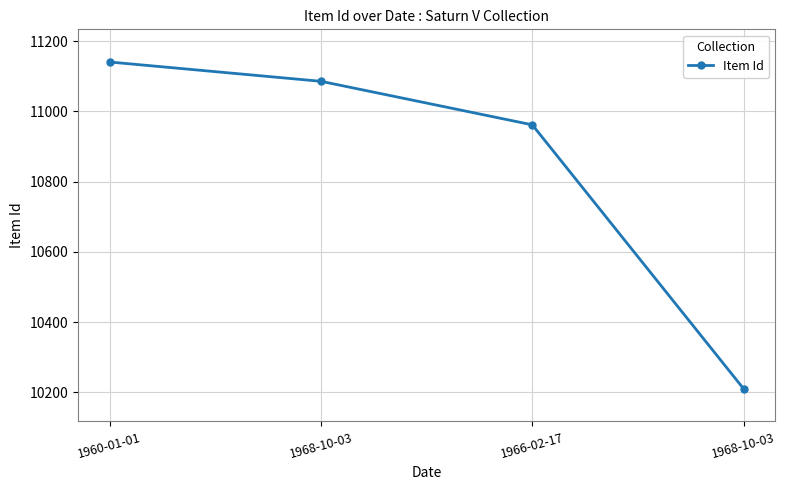

What is the value of the 1st point from the left?

11141